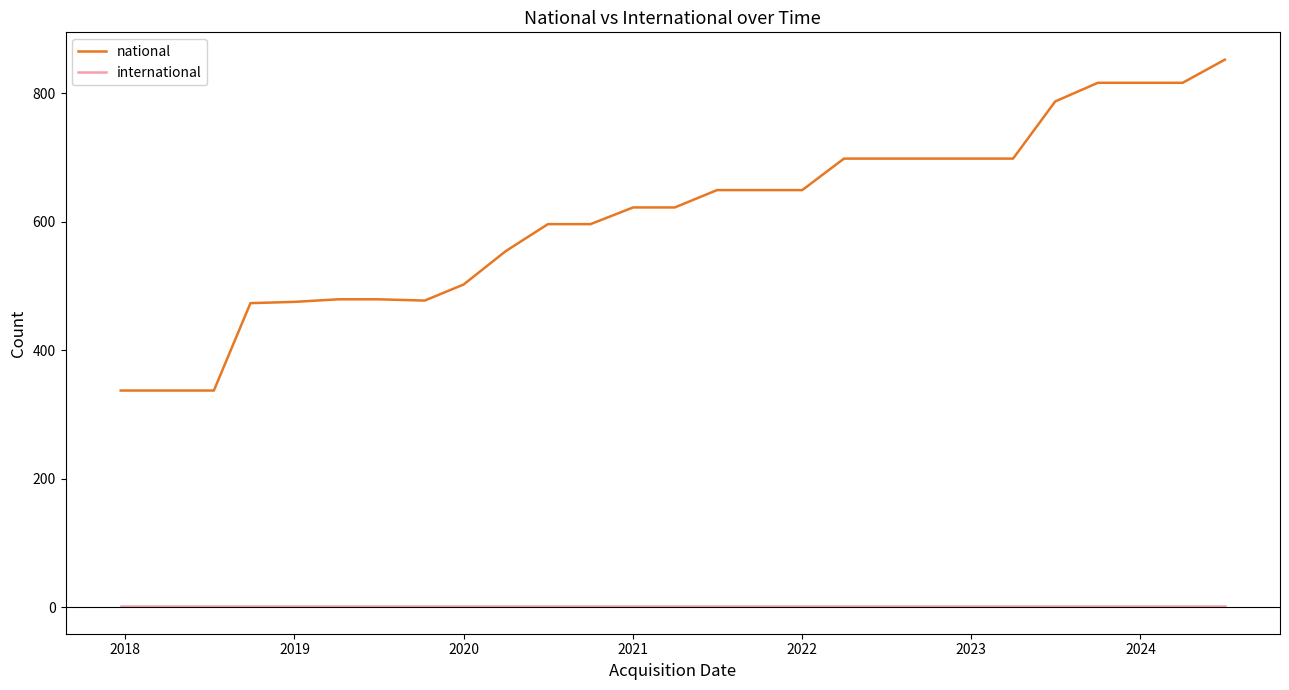

True or false: international and national cross at least once.

False